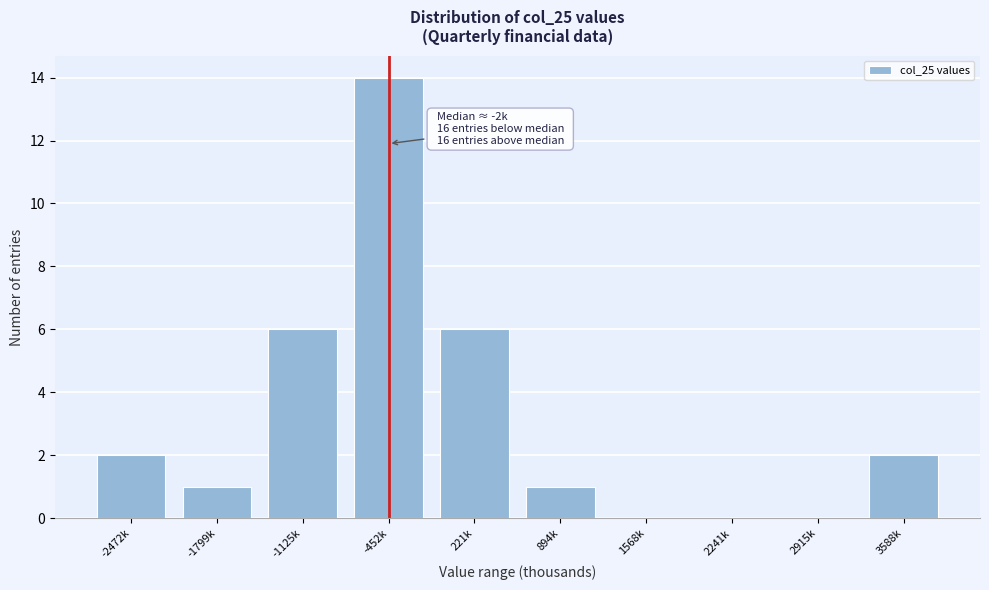

Reading right to left, list all the values displayed in this chart.

3588k=2	2915k=0	2241k=0	1568k=0	894k=1	221k=6	-452k=14	-1125k=6	-1799k=1	-2472k=2